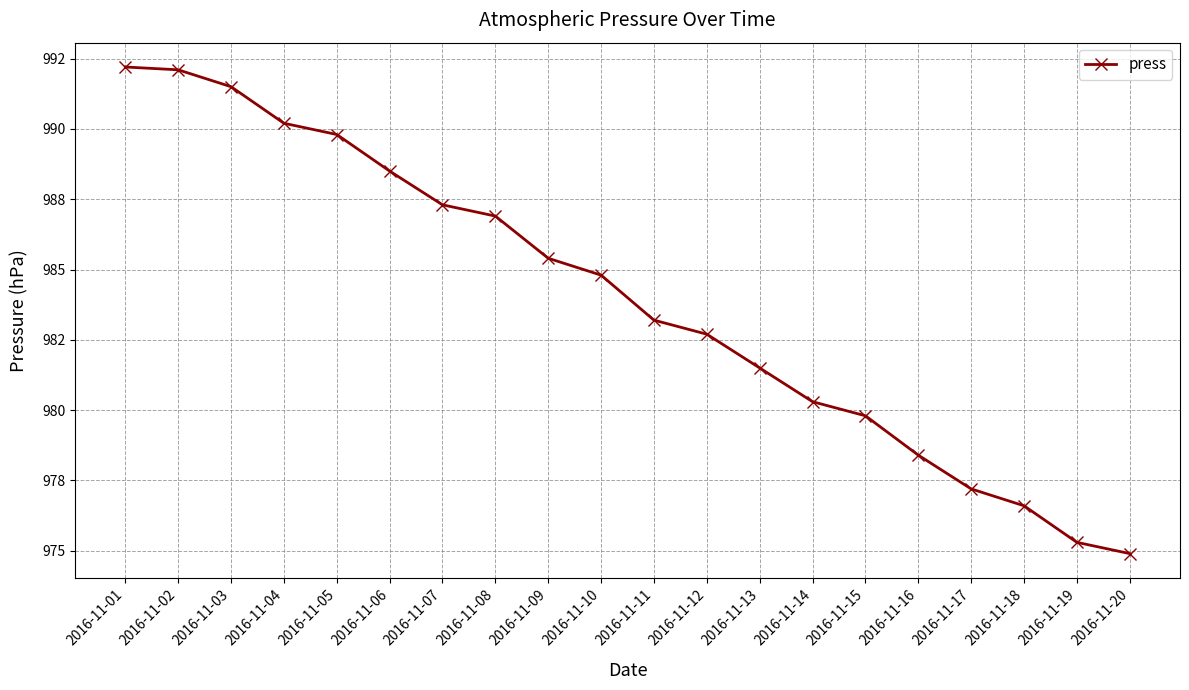

True or false: the data shows 979.8 at 2016-11-15.

True